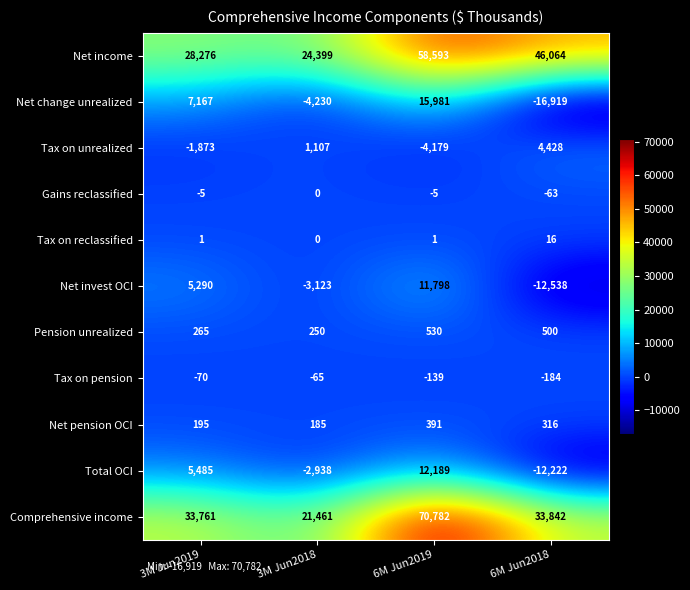

Is it true that Tax on unrealized equals -1873 at 3M Jun2019?

True